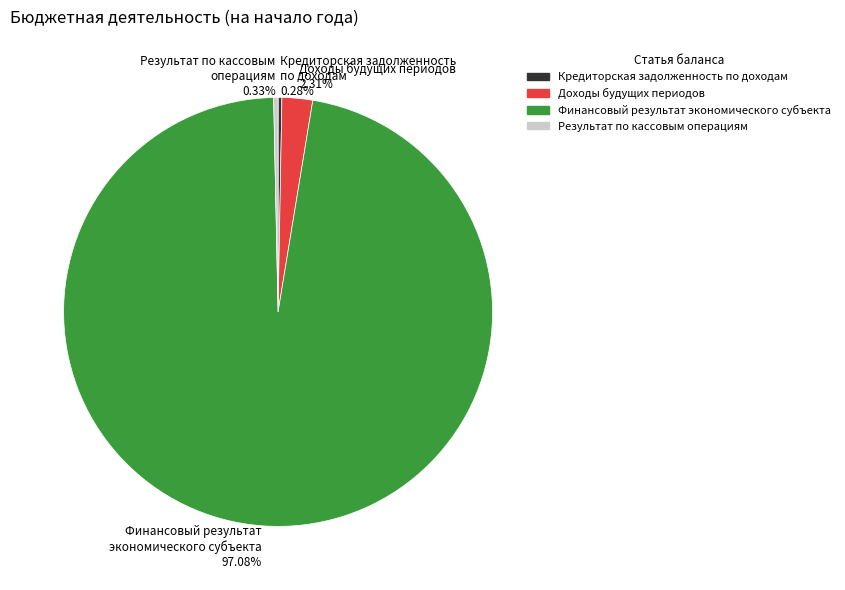

Which has a higher value, Доходы будущих периодов or Результат по кассовым операциям?

Доходы будущих периодов